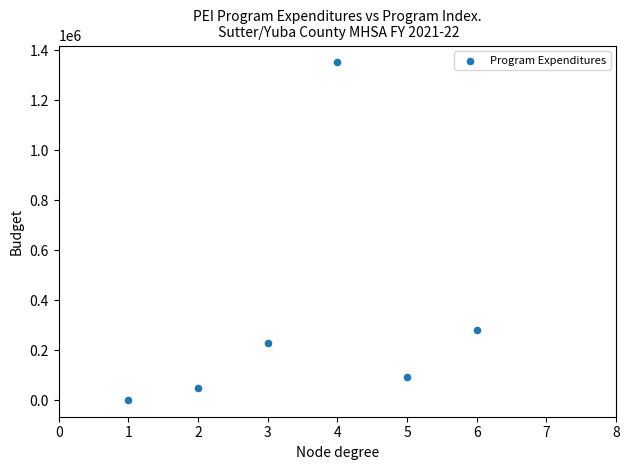

What Y value in the scatter plot is closest to 675920?

278580.3